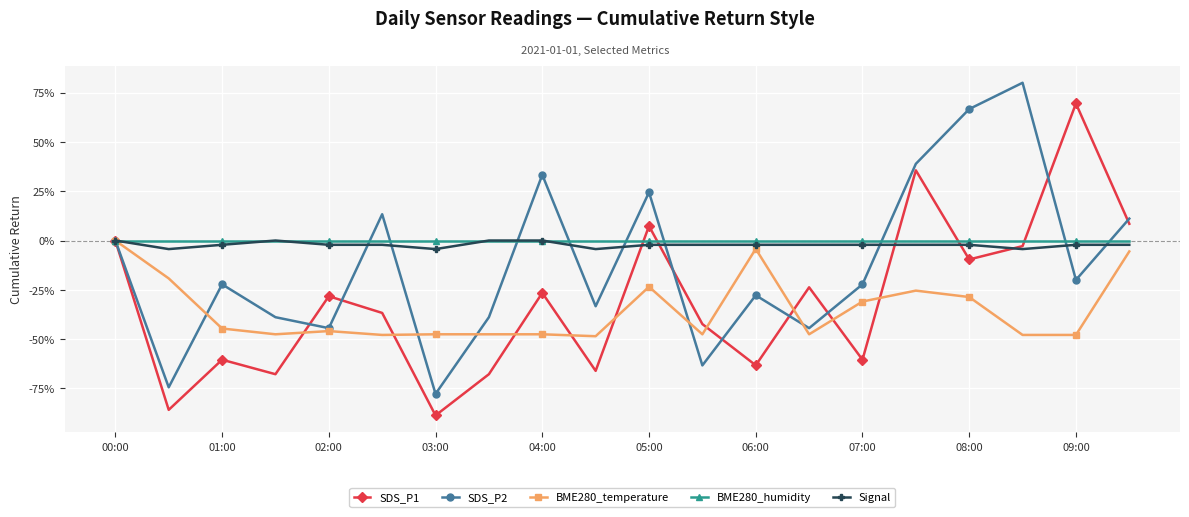

What is the average value of the SDS_P2 series?

-12.0